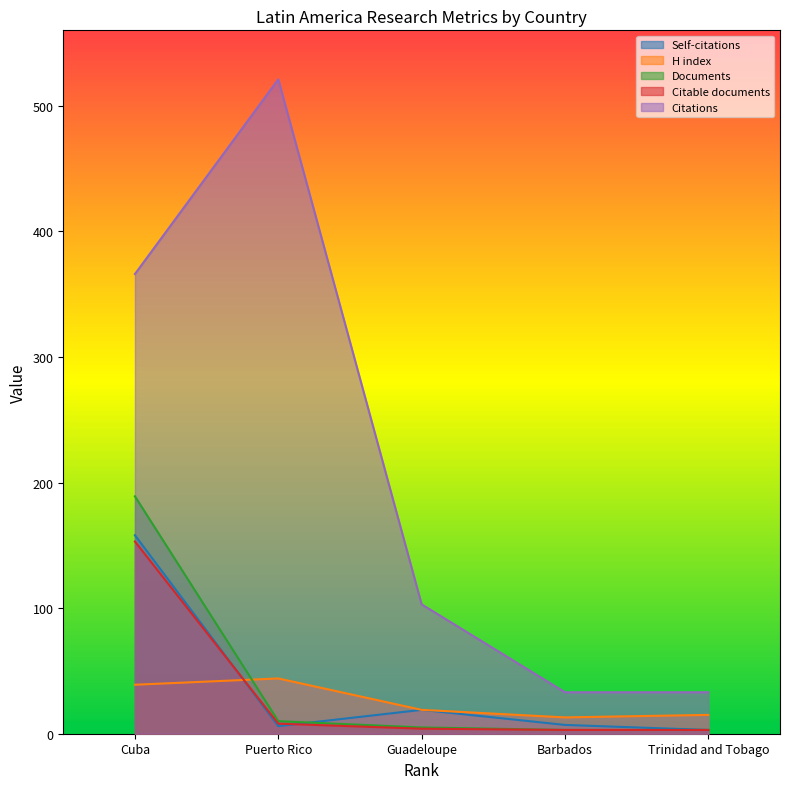

What is the maximum value shown in the chart?

521